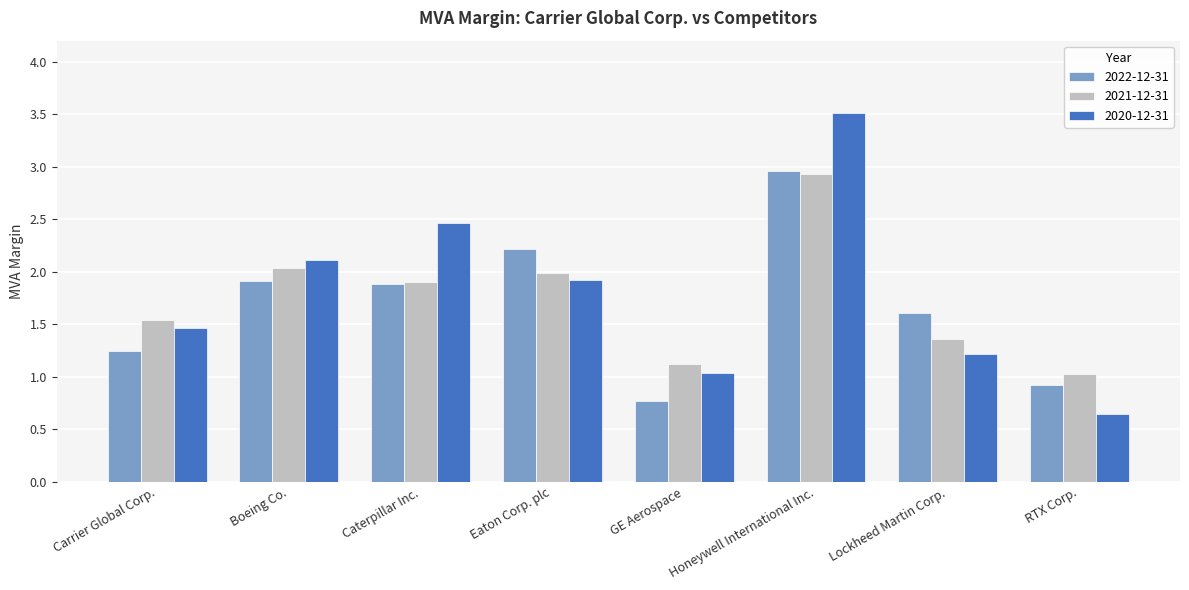

Which series has the largest range (max minus min)?

2020-12-31